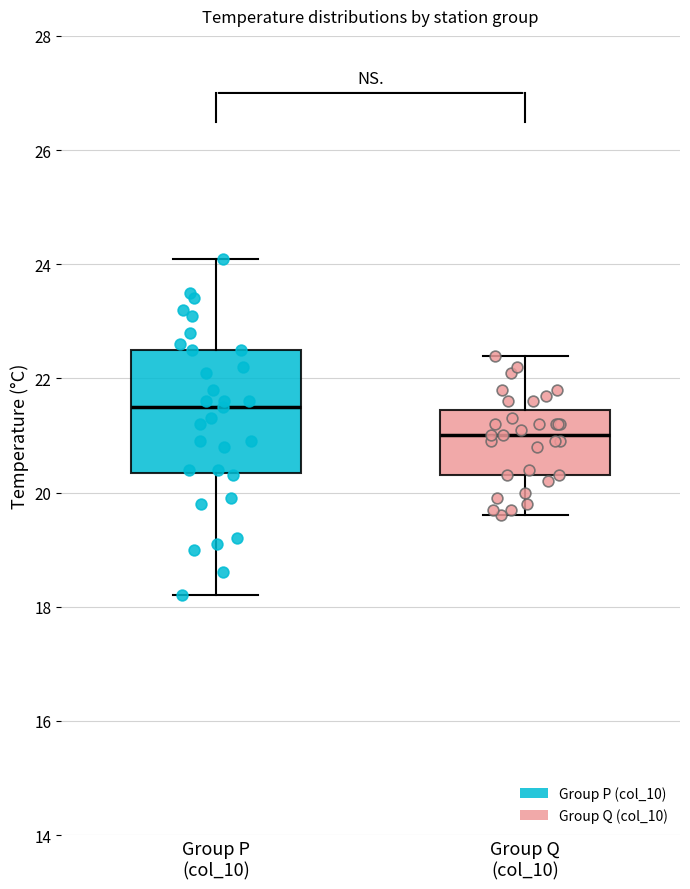

Reading left to right, transcribe this box plot: for each box, give where its median line is, the range the box spans, and where its two whiskers end, as read against the y-axis. The values are not printed on the chart, so give them approximately, as read against the axis.

Group P (col_10): median 21.6, box 20.4 to 22.6, whiskers 18.2 to 24.2
Group Q (col_10): median 21.0, box 20.4 to 21.4, whiskers 19.6 to 22.4